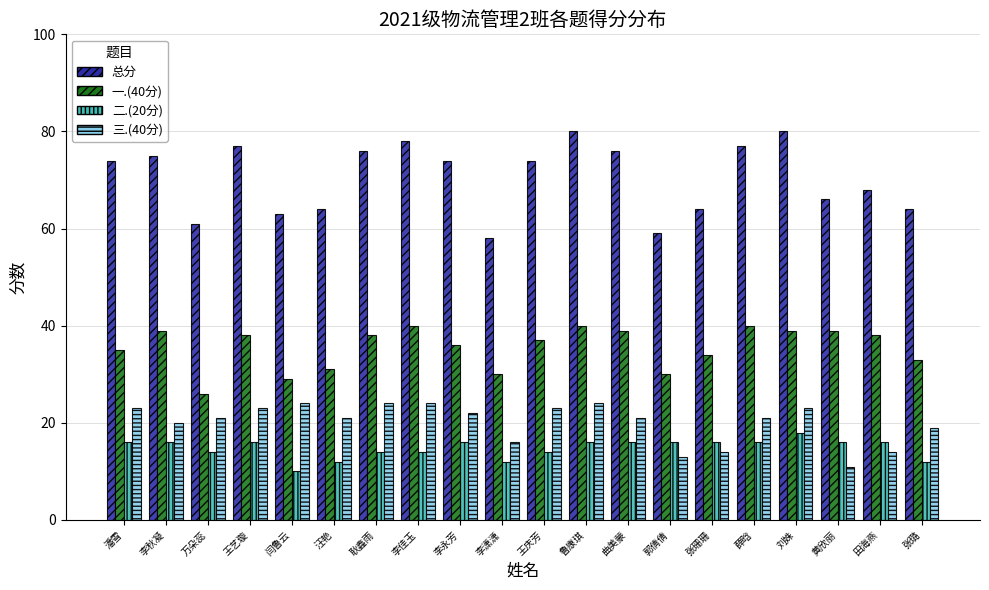

Which category has the lowest value across all series?

闫鲁云